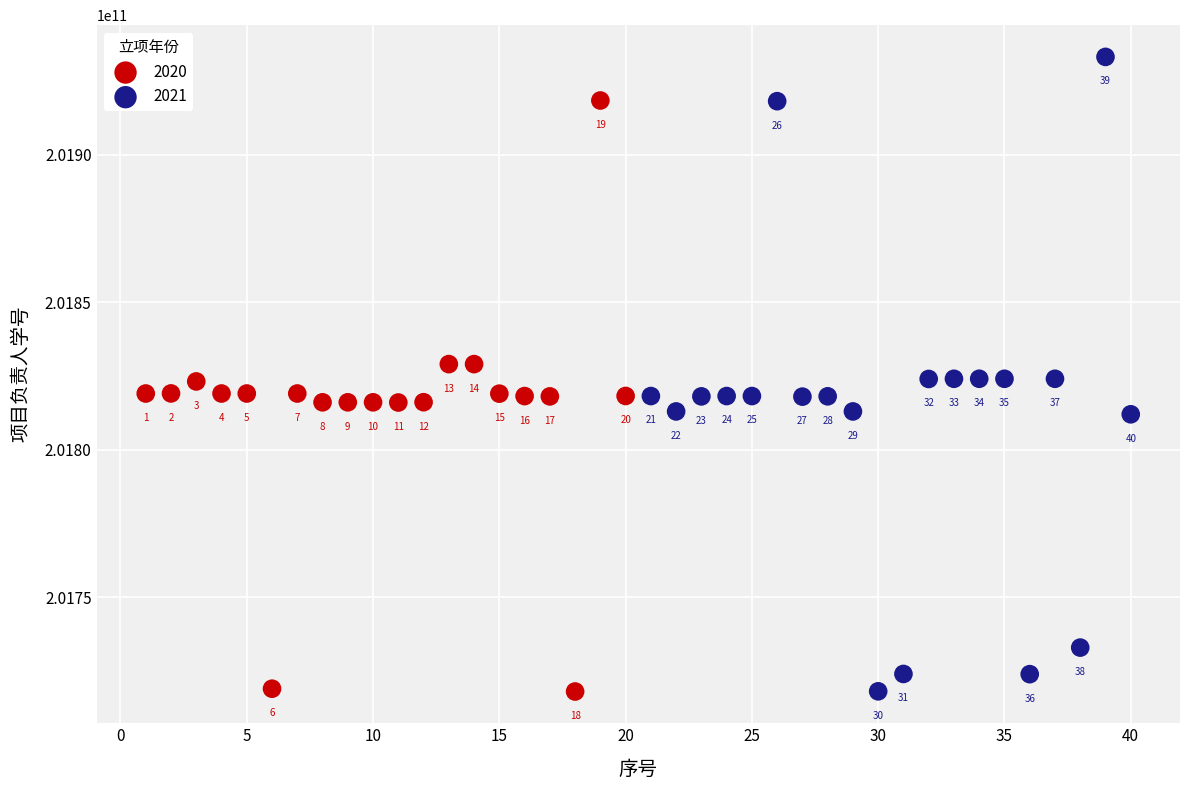

Which series reaches the maximum Y coordinate?

2021